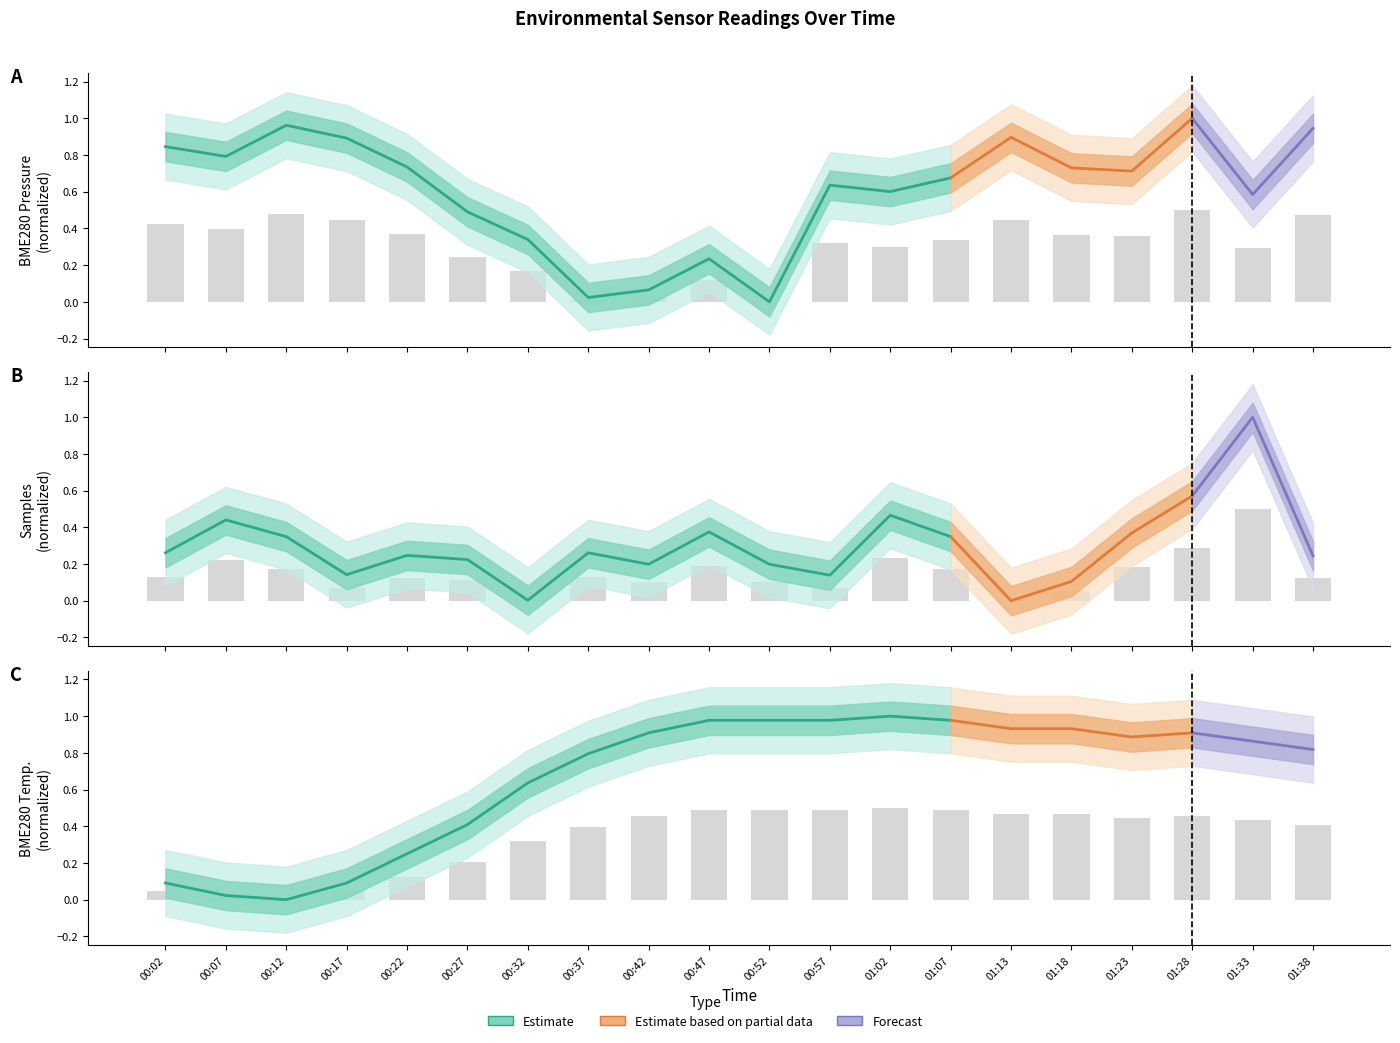

Which series has the largest total across all categories?

BME280_temperature